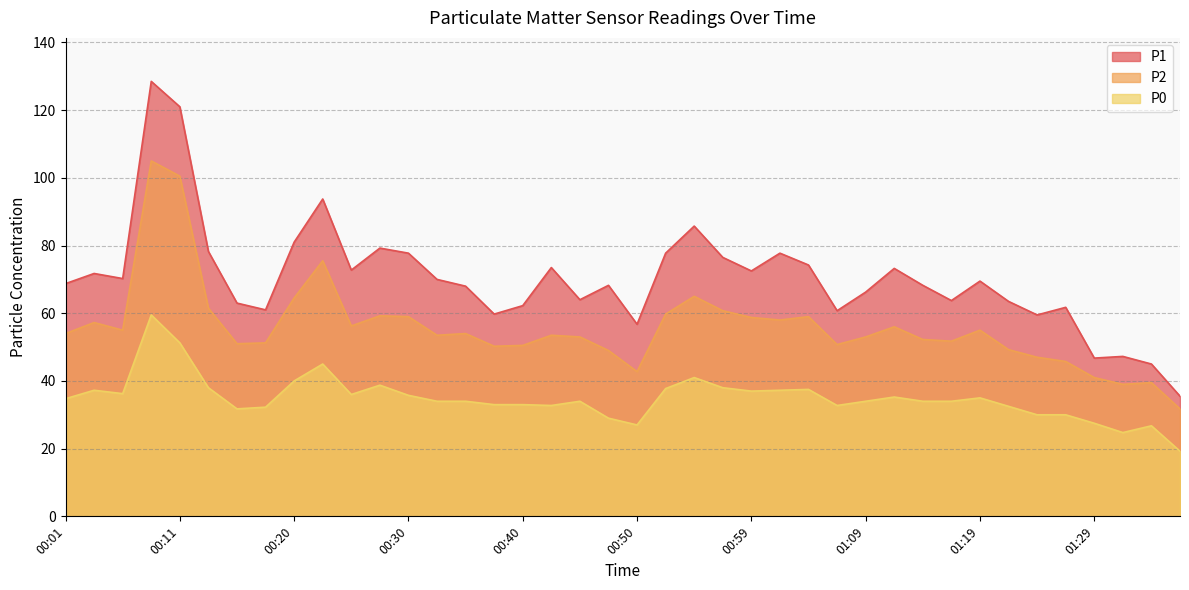

What is the difference between the P1 values at 00:42 and 00:23?

20.2